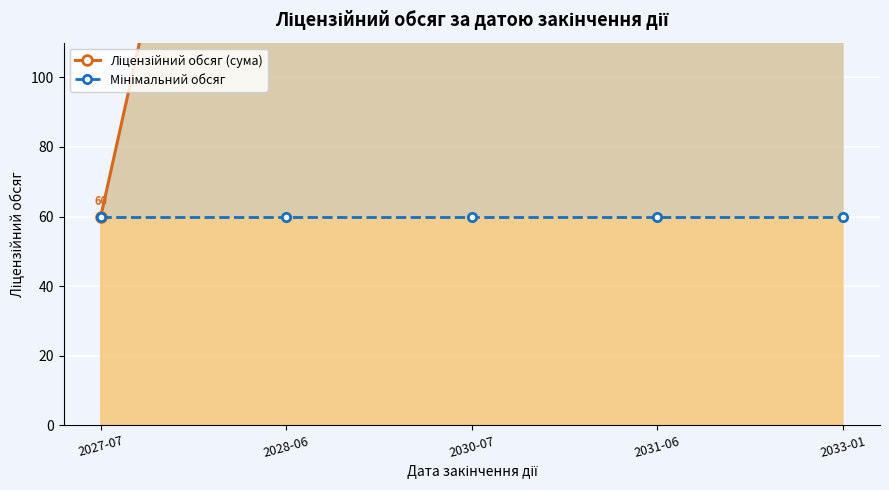

At how many categories does at least one series exceed 128?

2